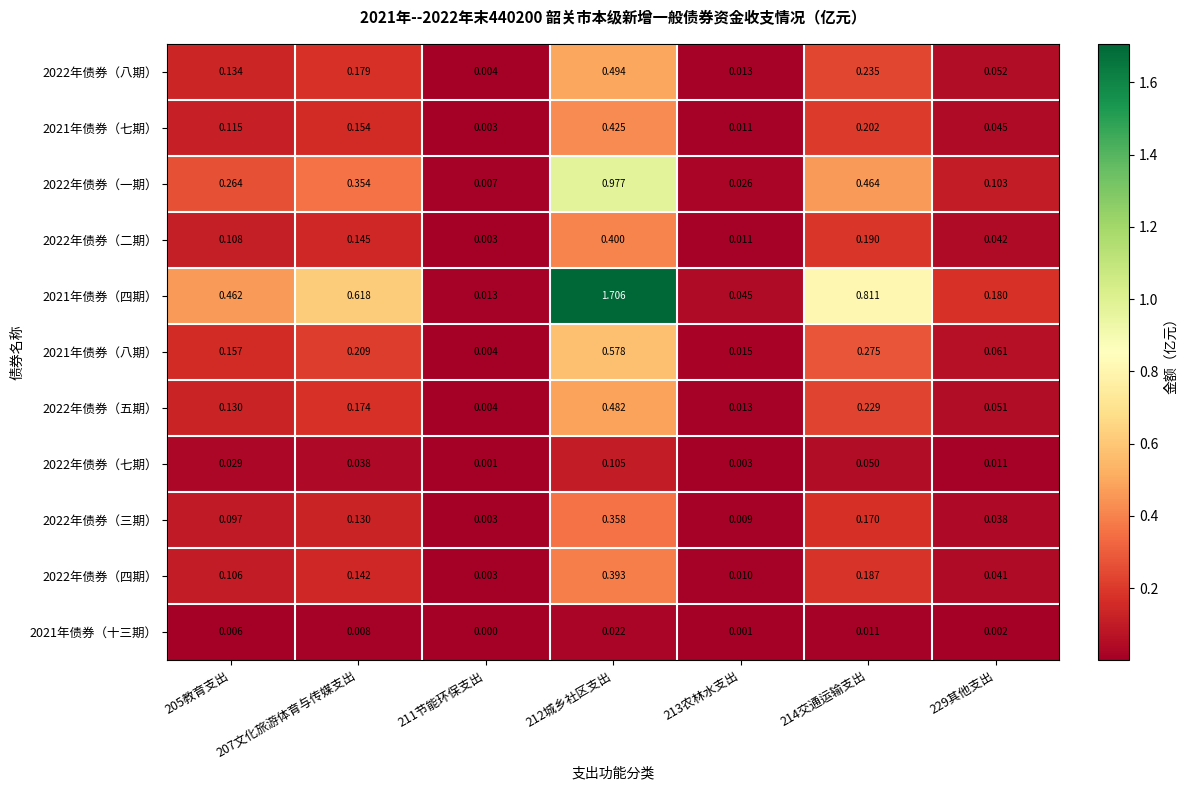

Is the value of 2022年债券（七期） at 211节能环保支出 greater than the value of 2022年债券（四期） at 212城乡社区支出?

No